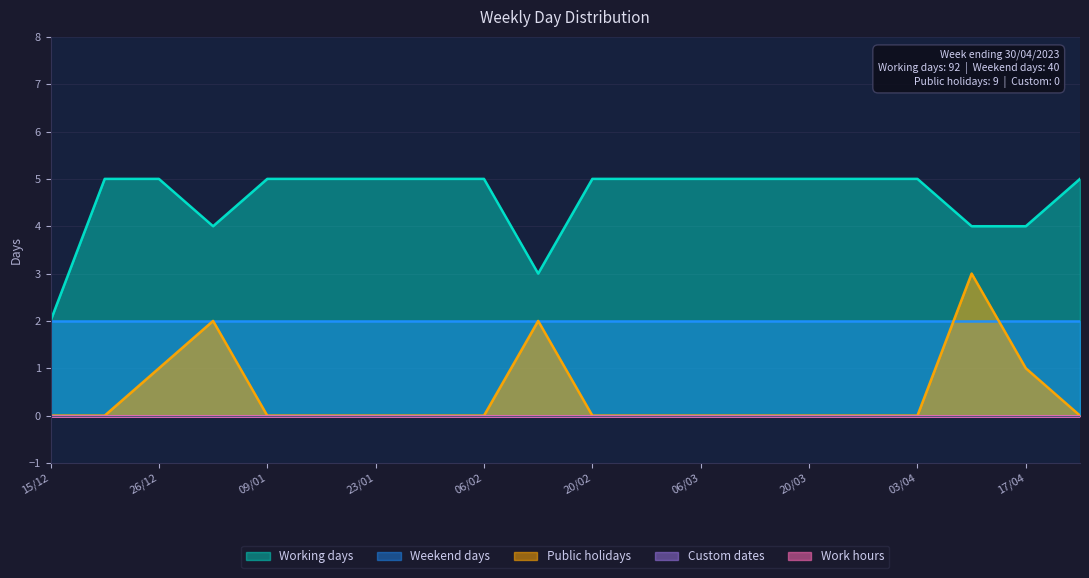

True or false: Public holidays and Working days cross at least once.

False